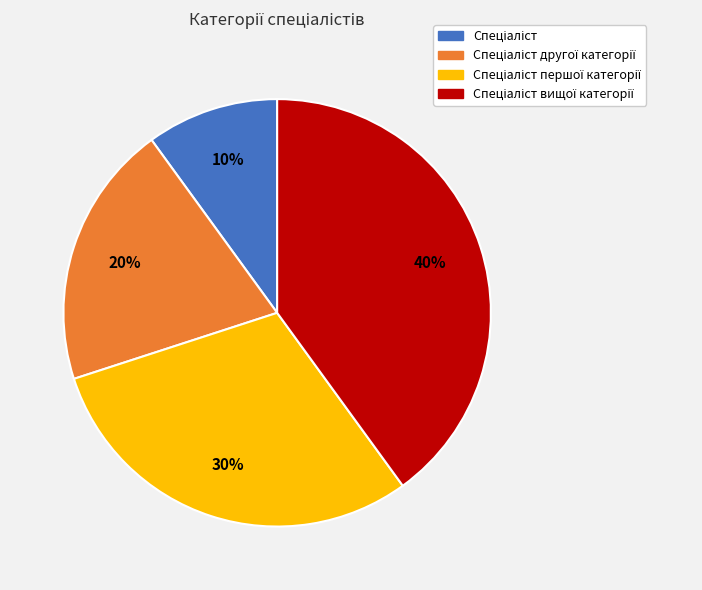

Does any single category account for the majority?

No